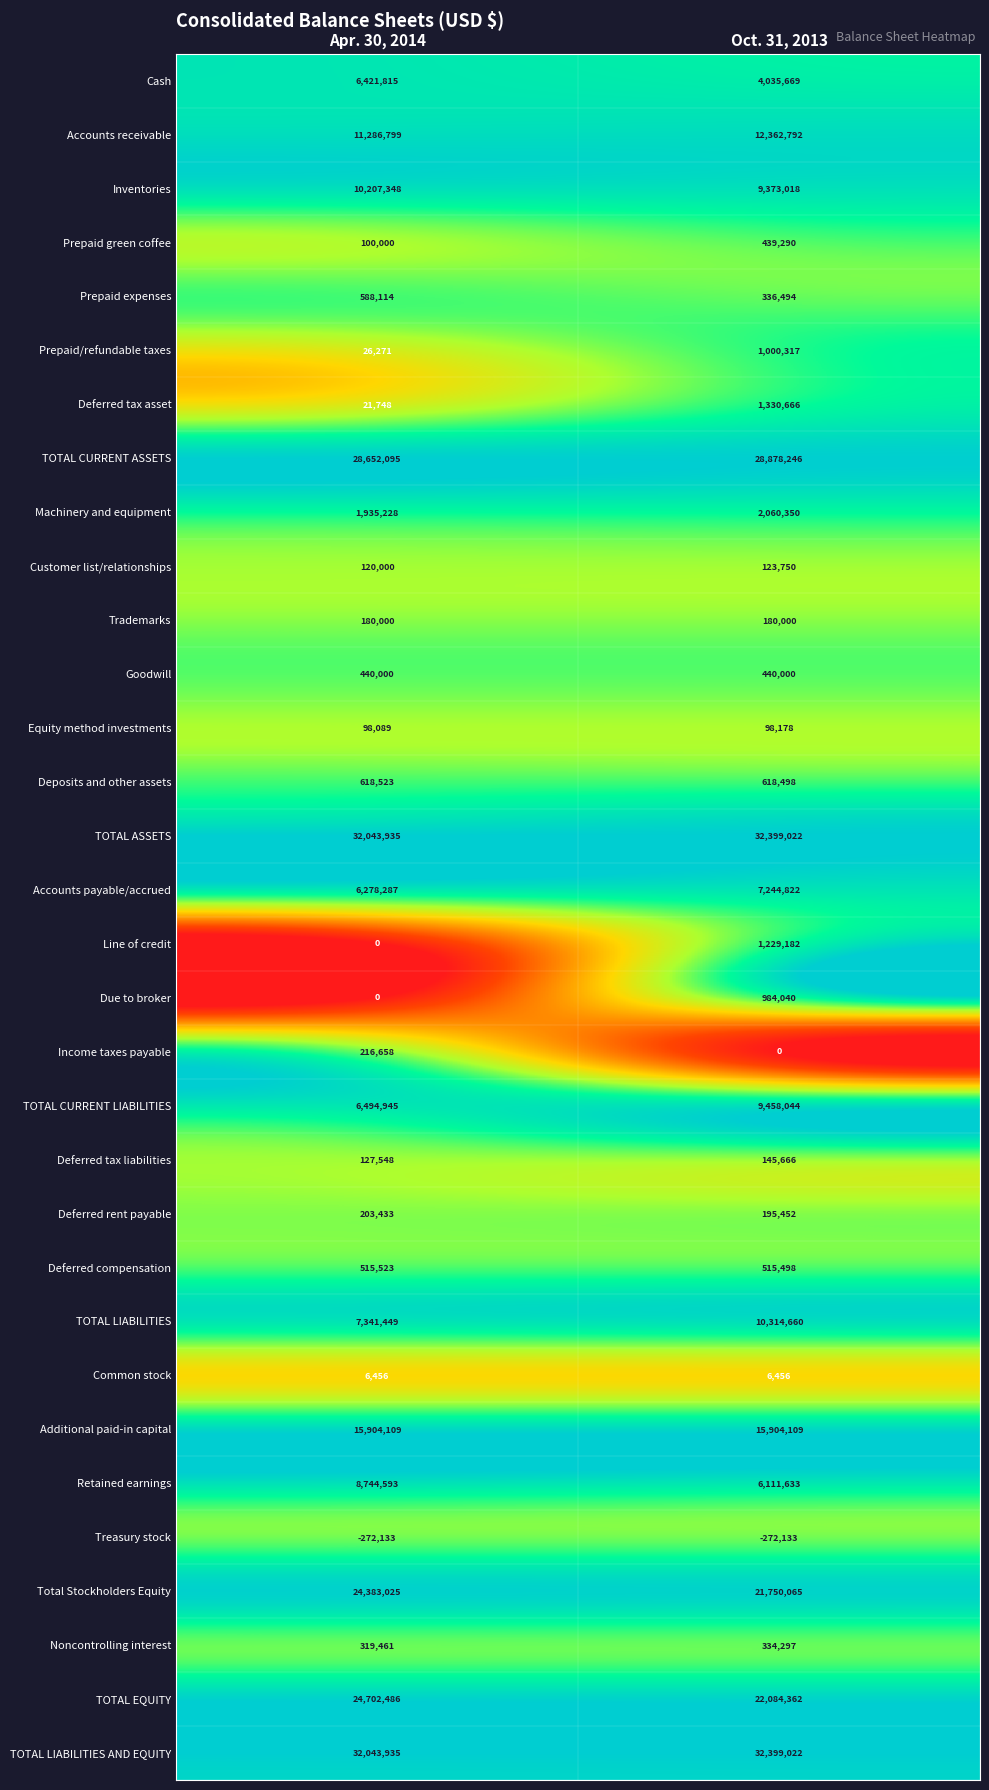

Between Apr. 30, 2014 and Oct. 31, 2013, which series saw the biggest shift?

TOTAL LIABILITIES